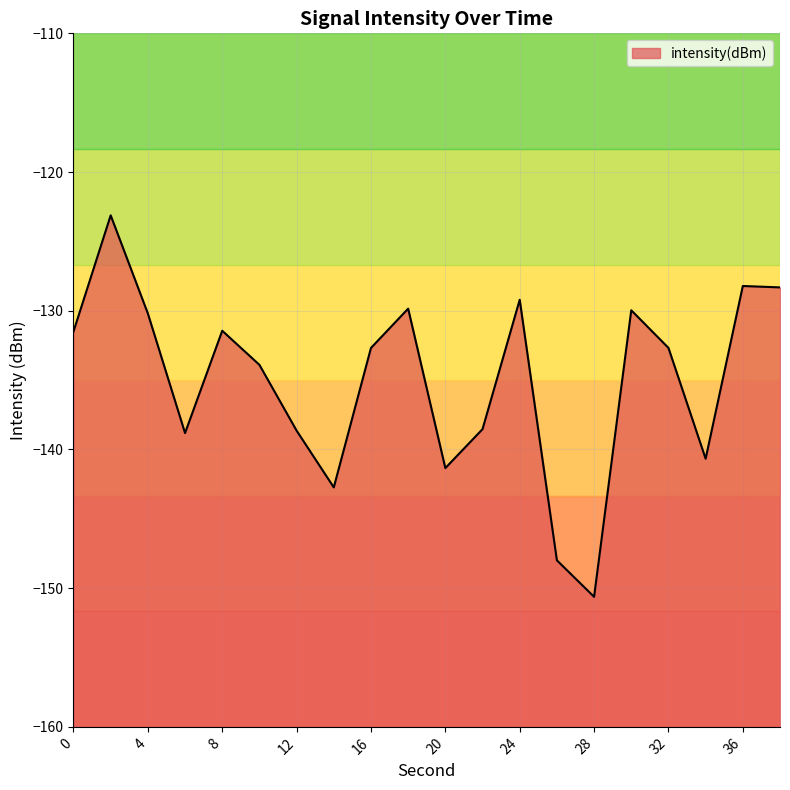

How many values are below -132?

11